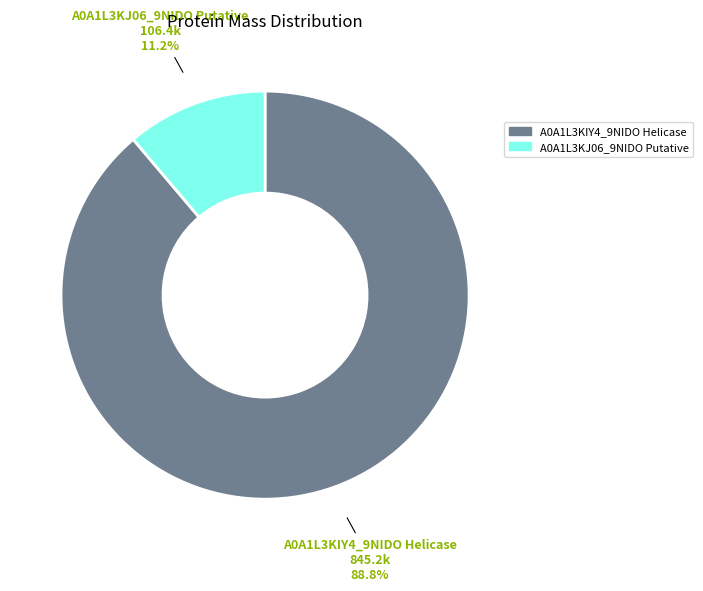

To the nearest percent, what is the difference between the largest and smallest slice percentages?

78%